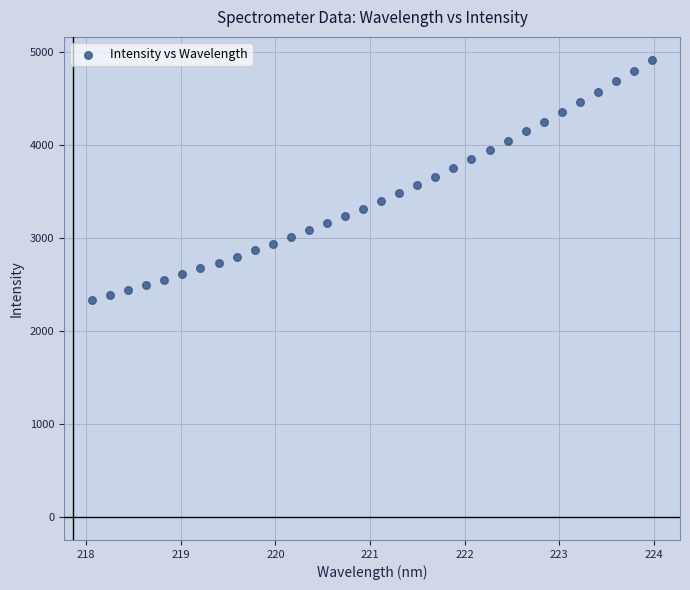

What is the range of Y values (max minus min)?

2580.1